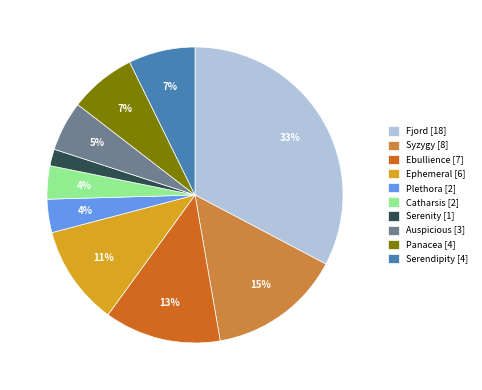

To the nearest percent, what is the difference between the Ephemeral and Ebullience slice percentages?

2%